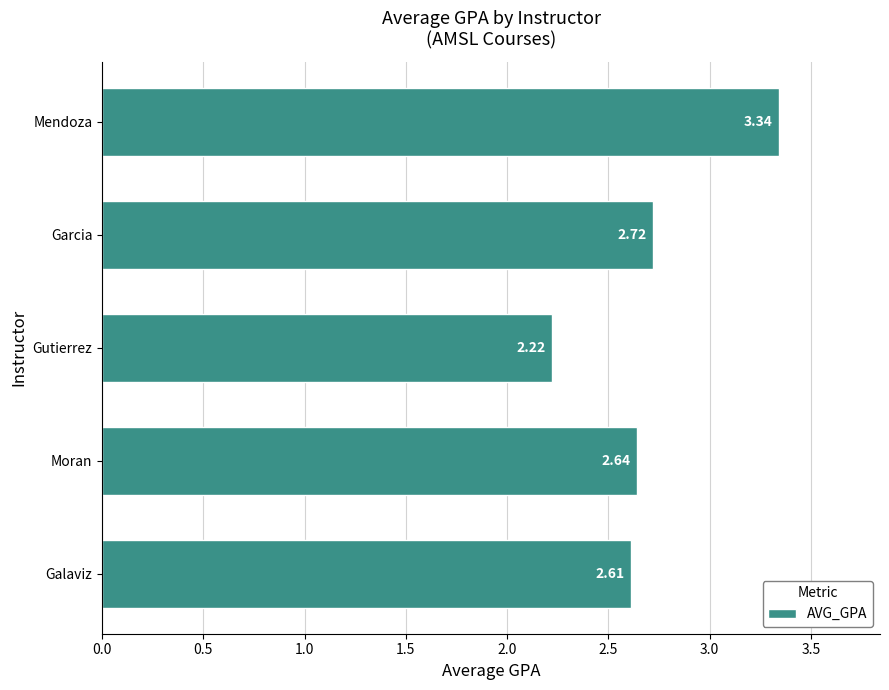

Which label corresponds to the largest value in the chart?

Mendoza